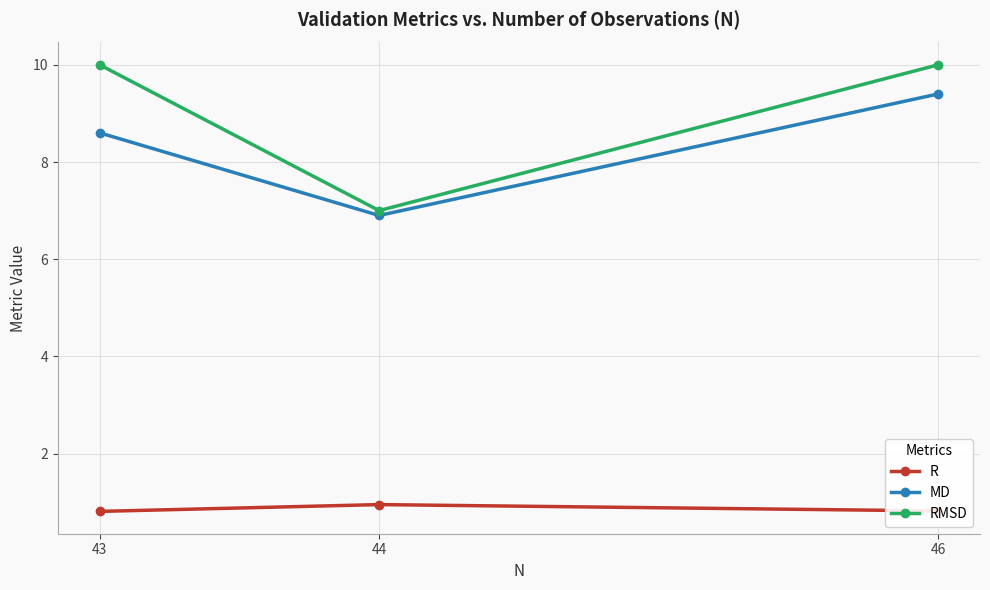

How many lines are shown in the chart?

3